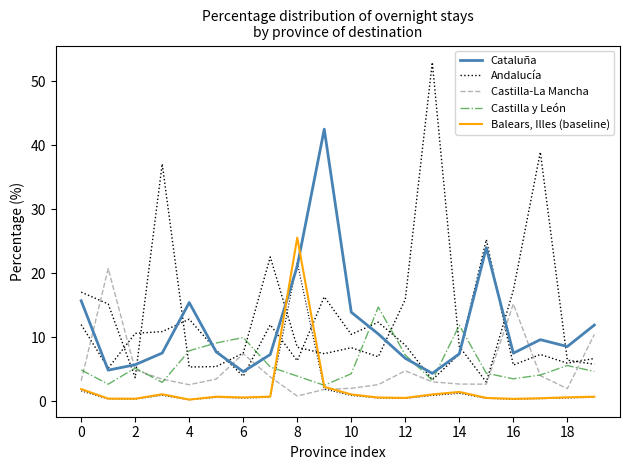

How many lines are shown in the chart?

5